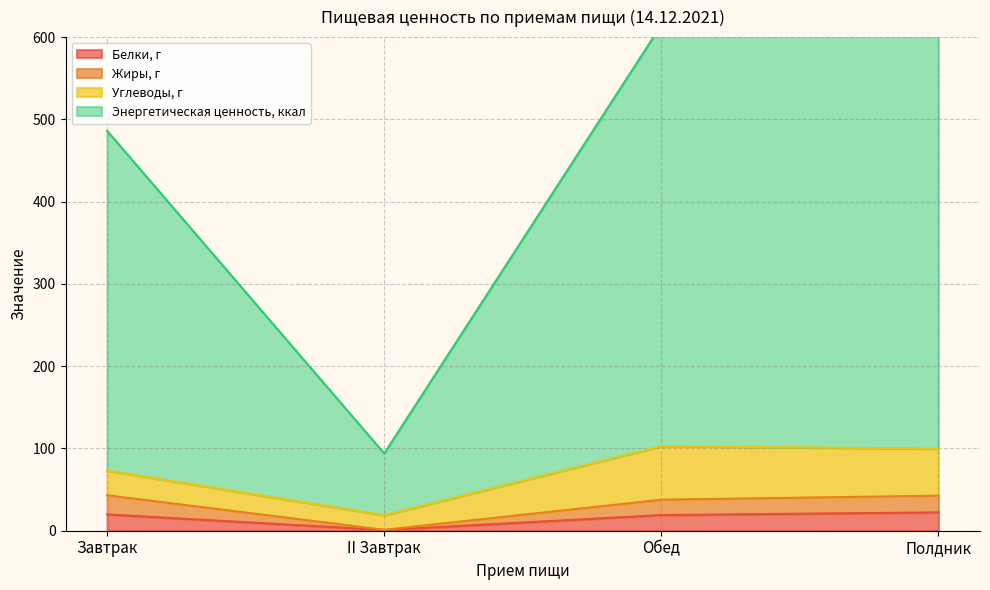

What is the lowest value of the Белки, г series?

0.9